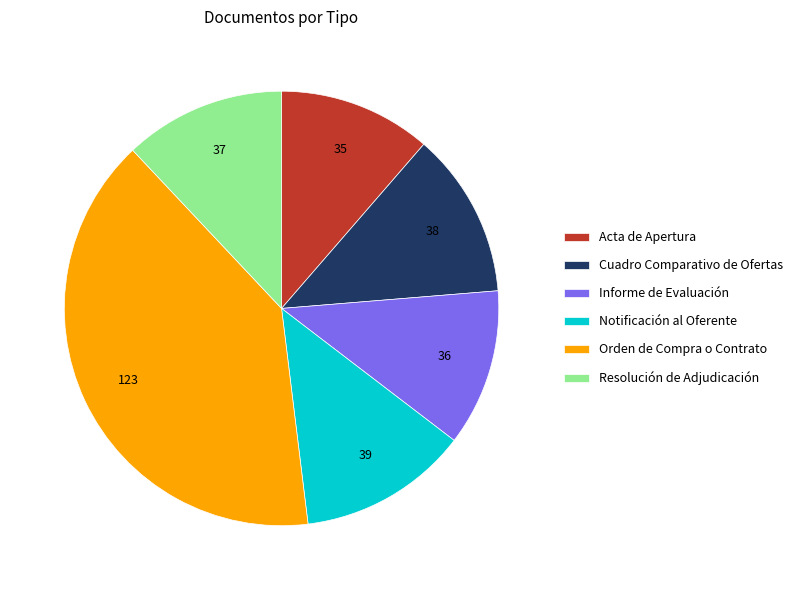

The Acta de Apertura slice represents 11% of the pie. True or false?

True